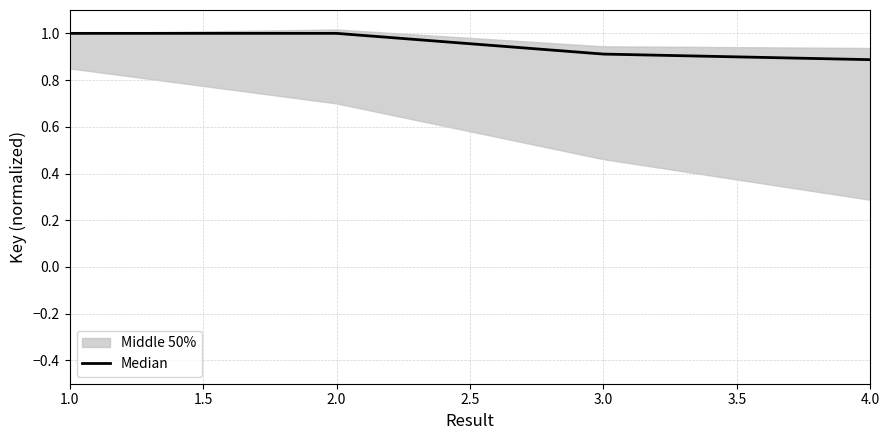

The value of Median at 2.0 is 0.3. True or false?

False